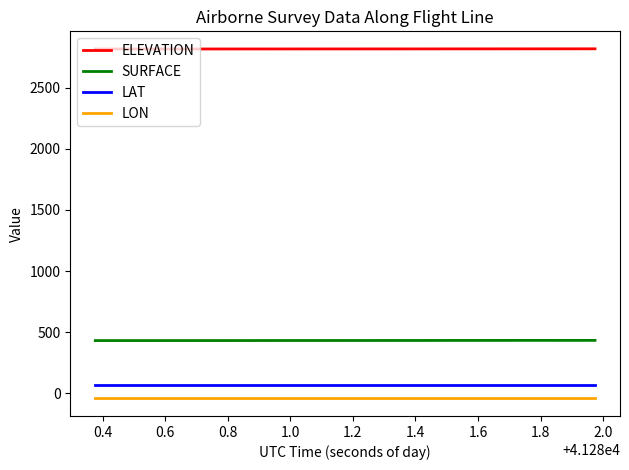

List the series in order of their peak value, highest first.

ELEVATION, SURFACE, LAT, LON